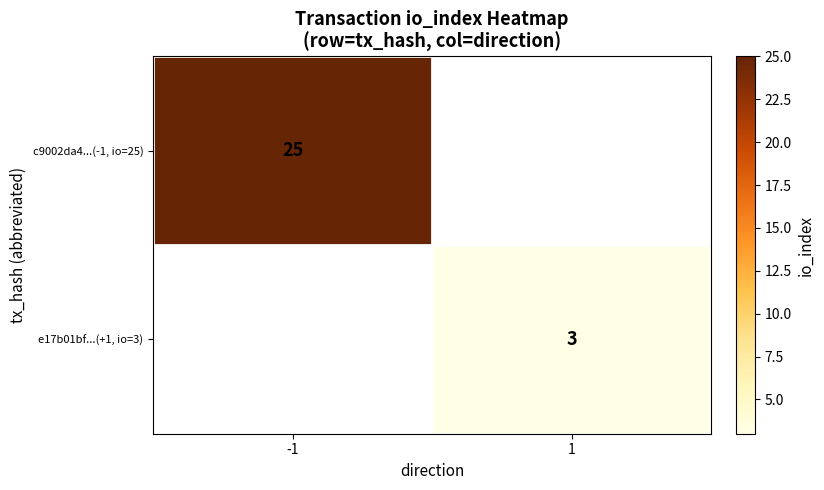

At how many categories does at least one series exceed 24?

1